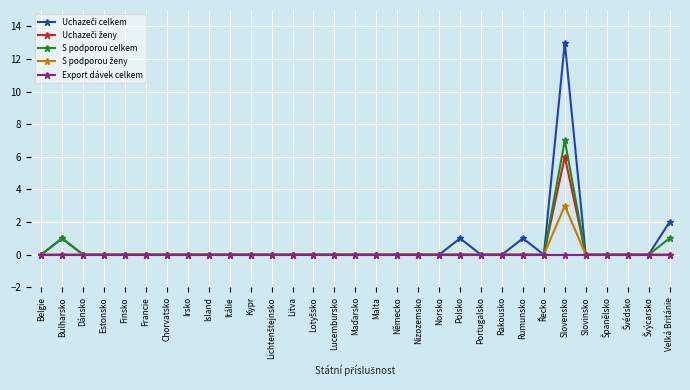

In S podporou celkem, how many points are higher than both neighbors (excluding endpoints)?

2